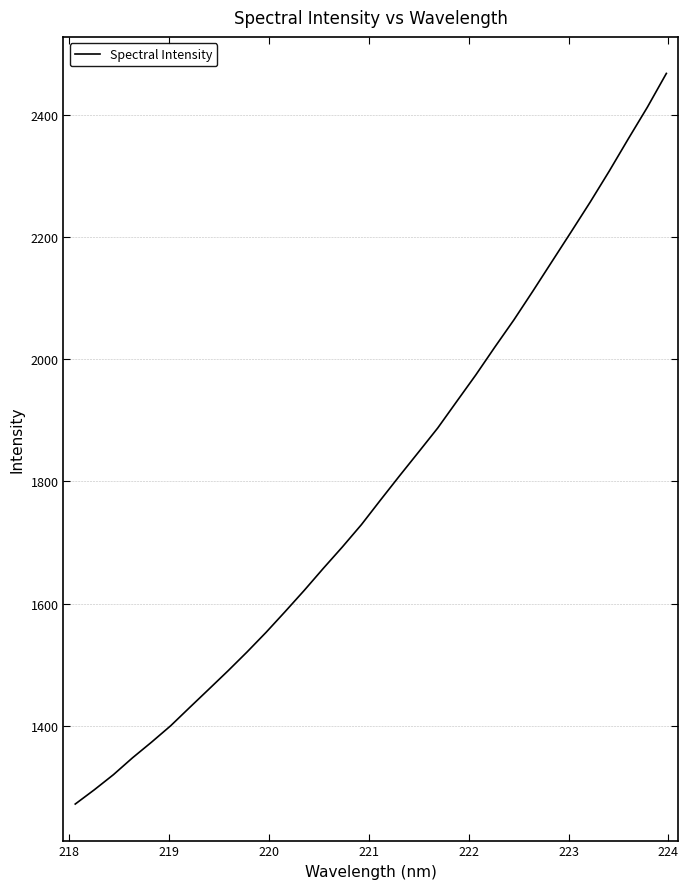

What is the maximum value shown in the chart?

2467.9